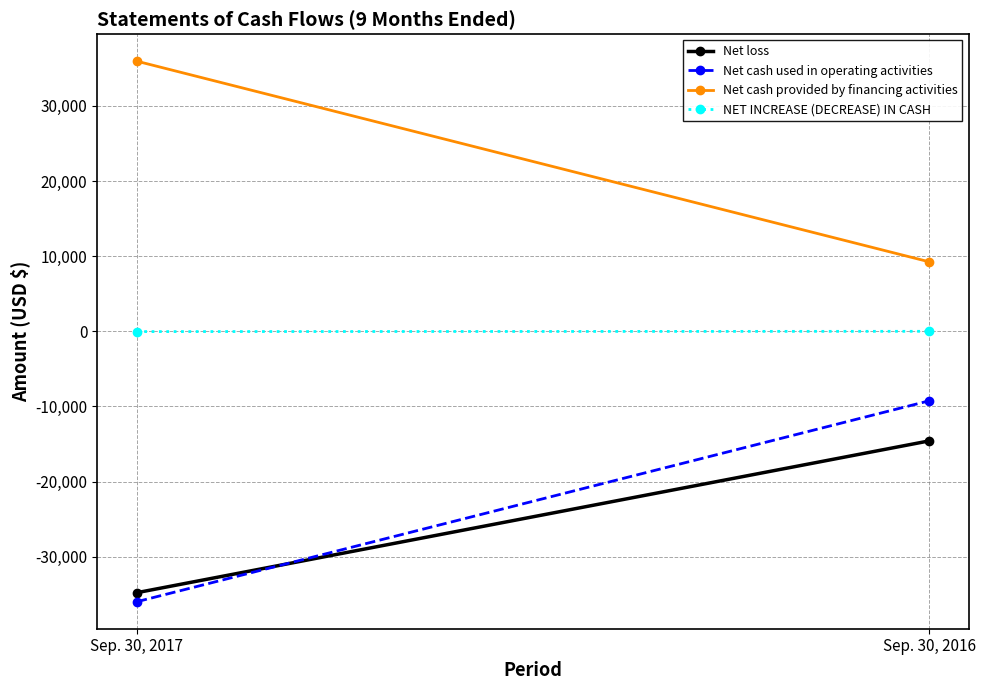

Which category has the lowest value in the Net cash provided by financing activities series?

Sep. 30, 2016